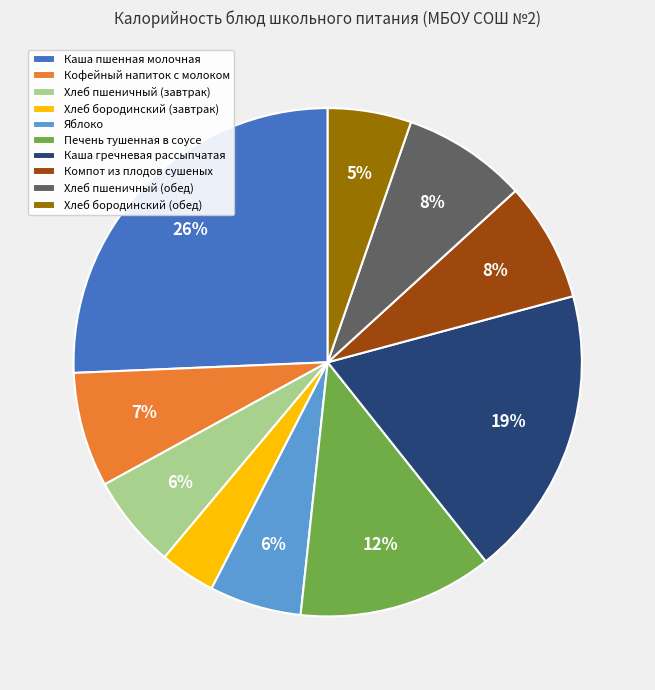

Which slice is the smallest?

Хлеб бородинский (завтрак)